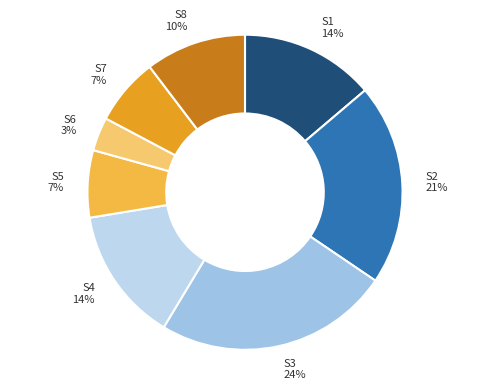

How many segments does this pie chart have?

8